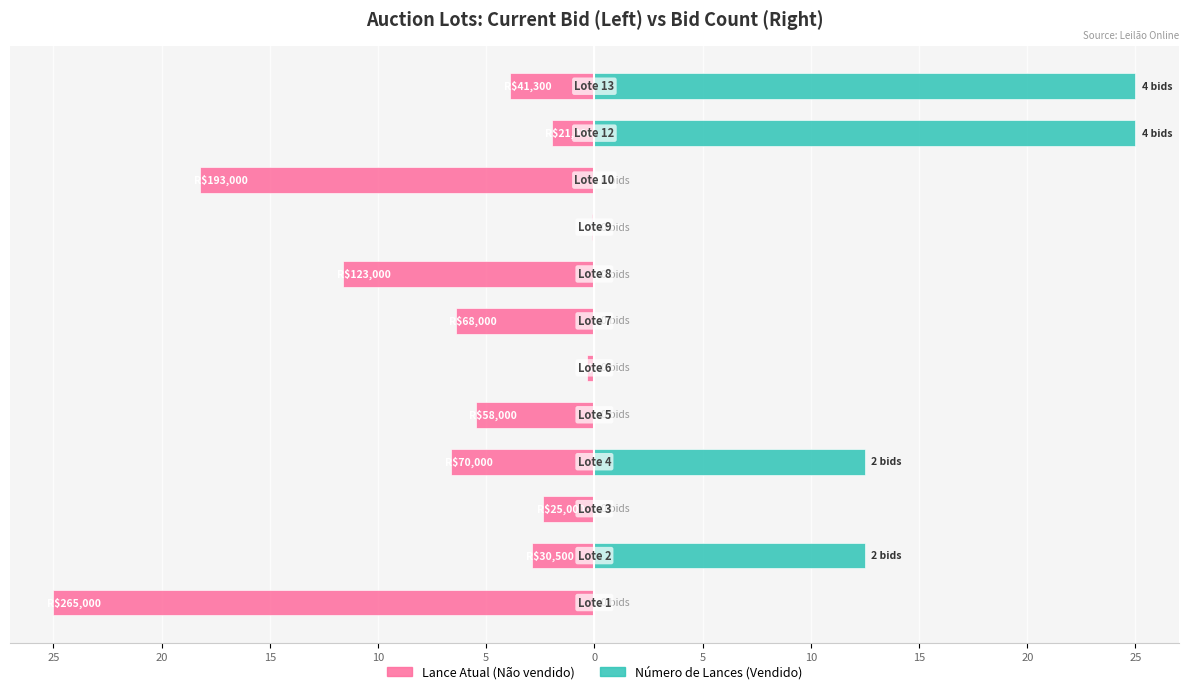

What are all the series names shown in the legend?

Not Sold (Lance Atual), Sold / Bids Count